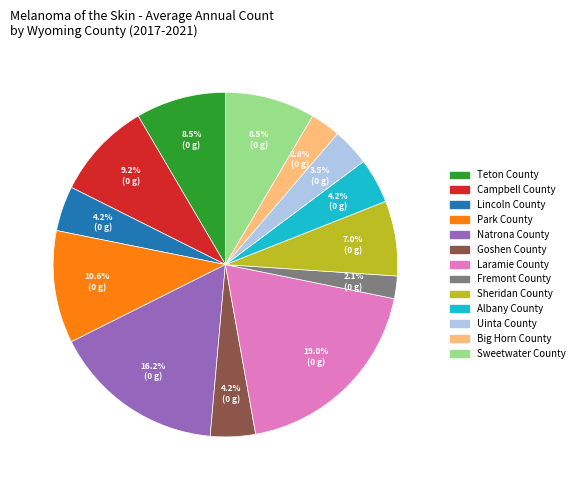

Combined, do Fremont County and Park County account for over 50%?

No